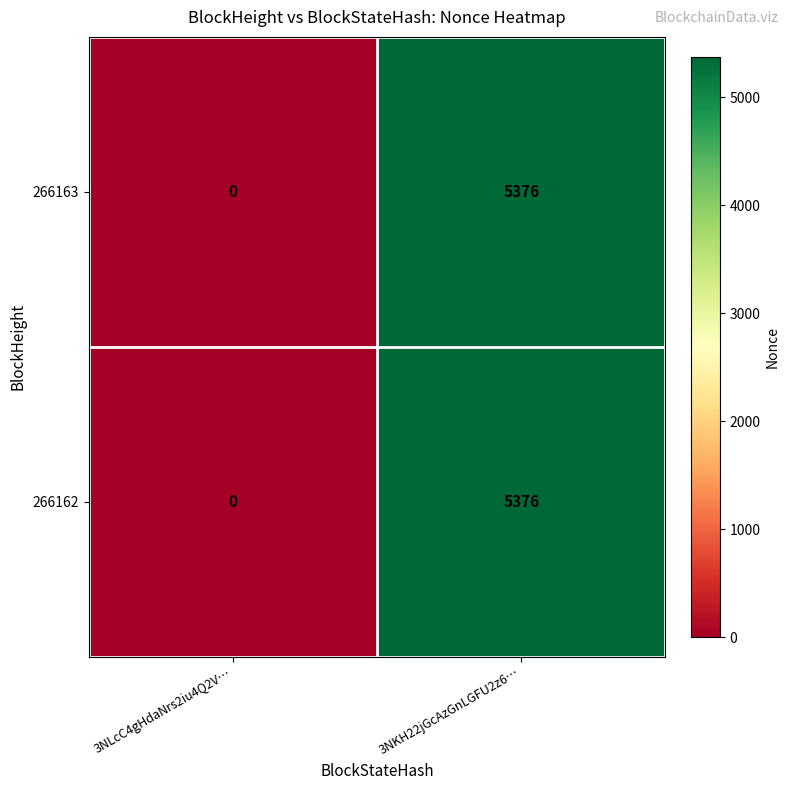

List the labels in order of 266163 value, largest first.

3NKH22jGcAzGnLGFU2z6…, 3NLcC4gHdaNrs2iu4Q2V…